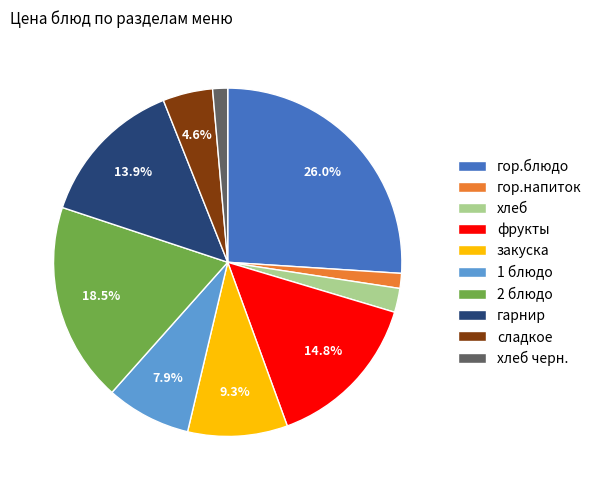

What is the largest slice in the pie chart?

гор.блюдо